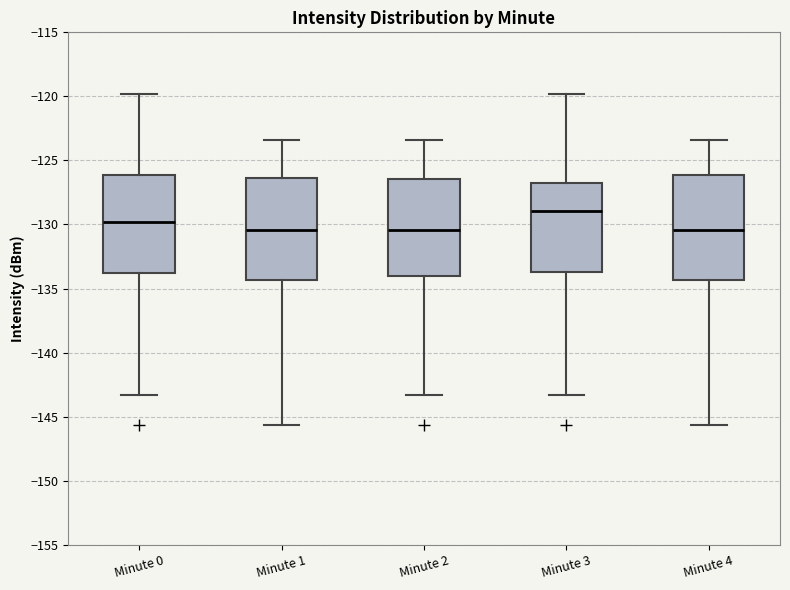

Where does the median line of the box for Minute 4 sit on the y-axis? The values are not printed on the chart, so give them approximately, as read against the axis.

-130.5